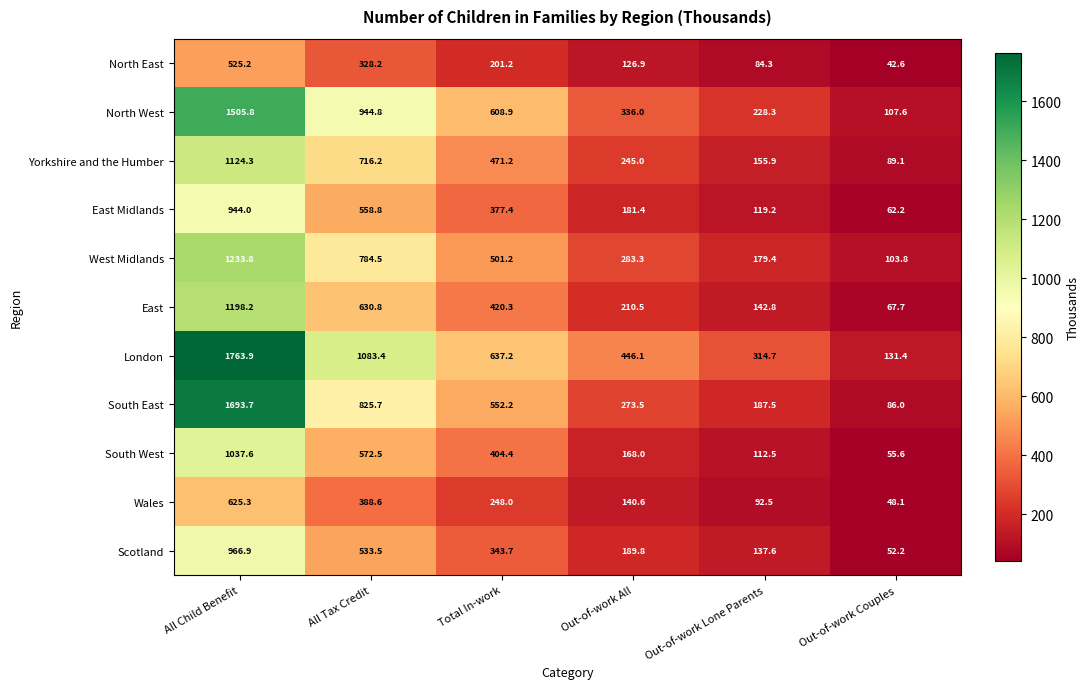

What is the minimum value shown in the chart?

42.6